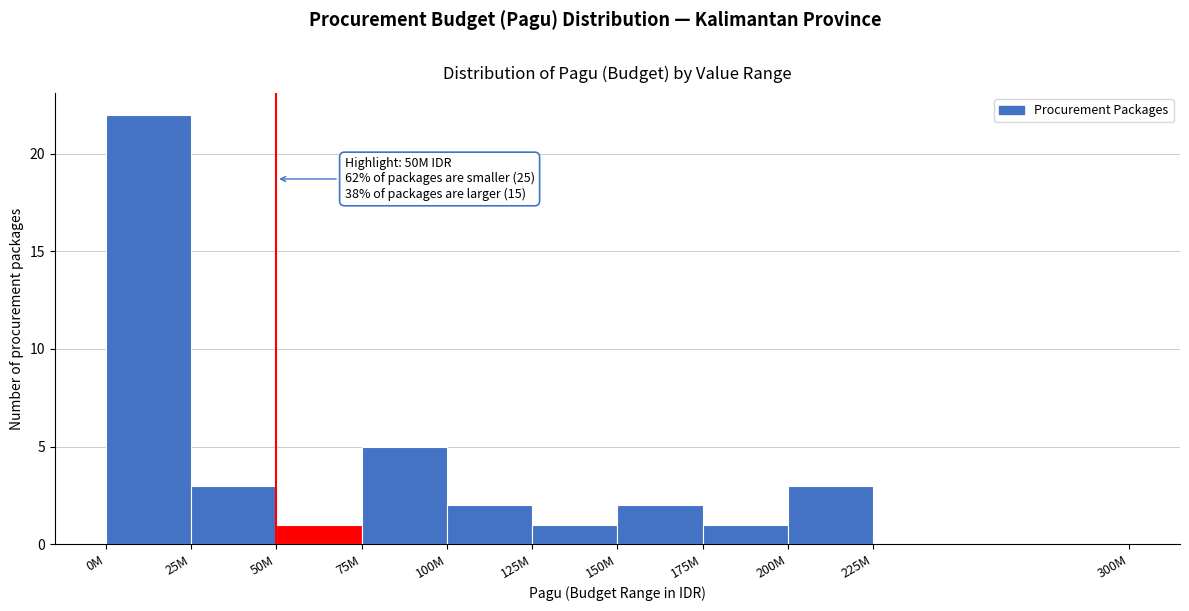

Reading left to right, transcribe all the data shown in this chart.

0M=22	25M=3	50M=1	75M=5	100M=2	125M=1	150M=2	175M=1	200M=3	225M=0